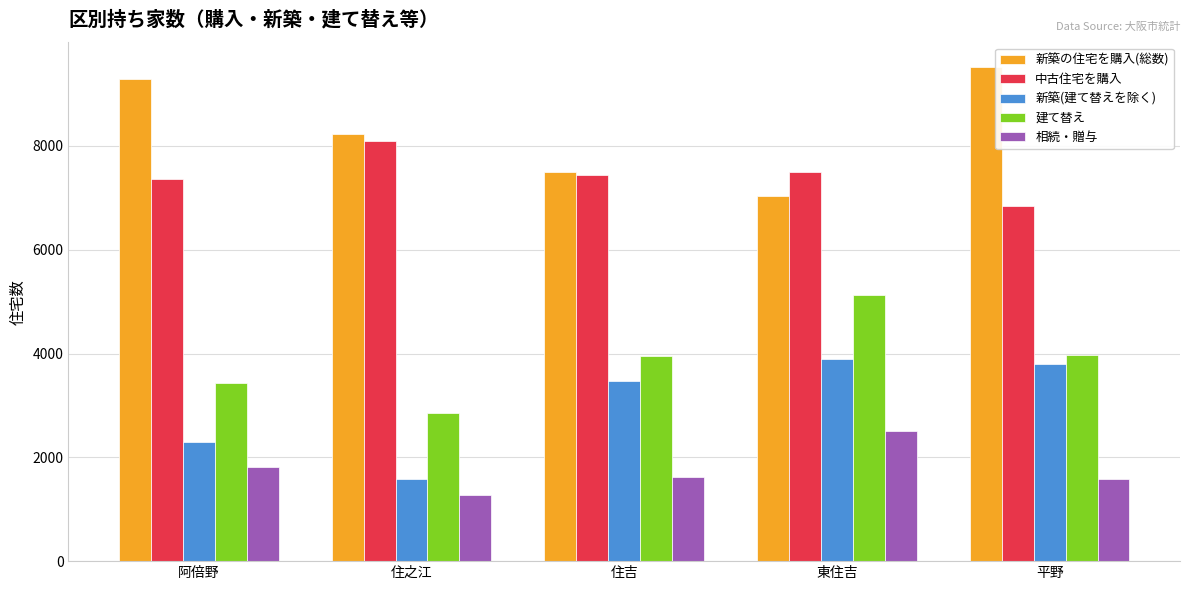

Which series has the widest spread of values?

新築の住宅を購入(総数)